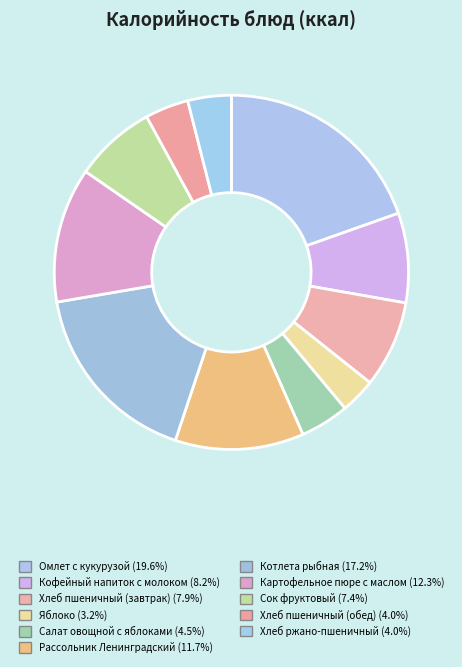

Is Сок фруктовый the majority of the pie?

No